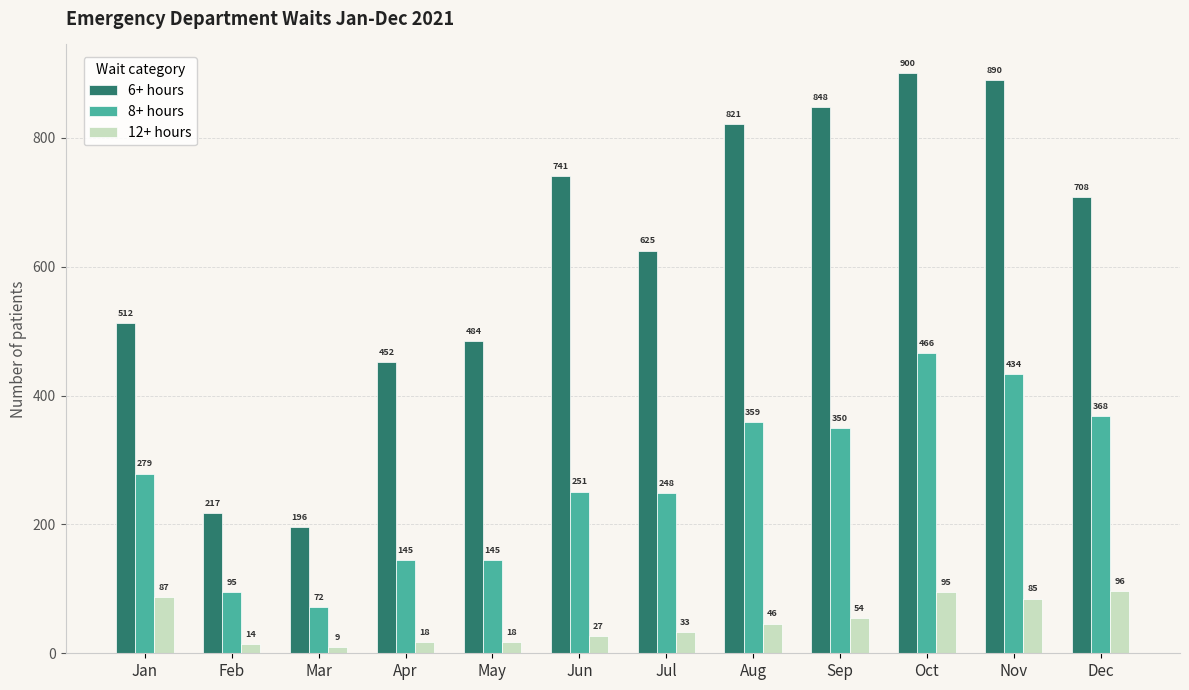

What is the average value of the 8+ hours series?

268